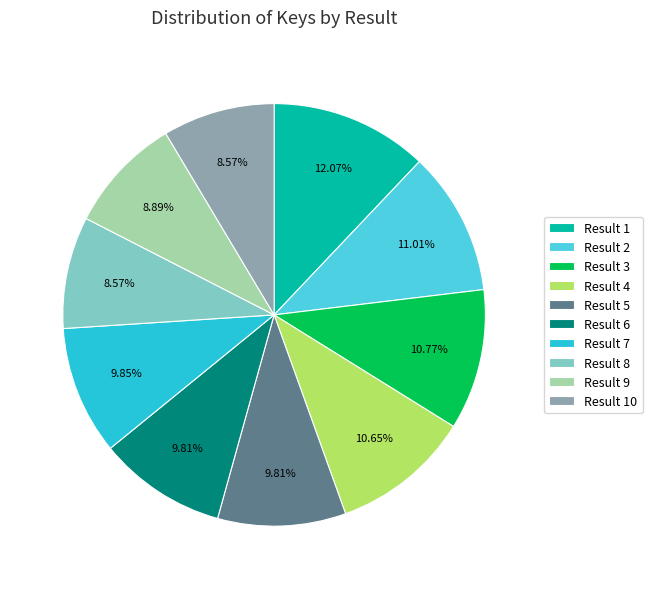

Which slice is the largest?

Result 1